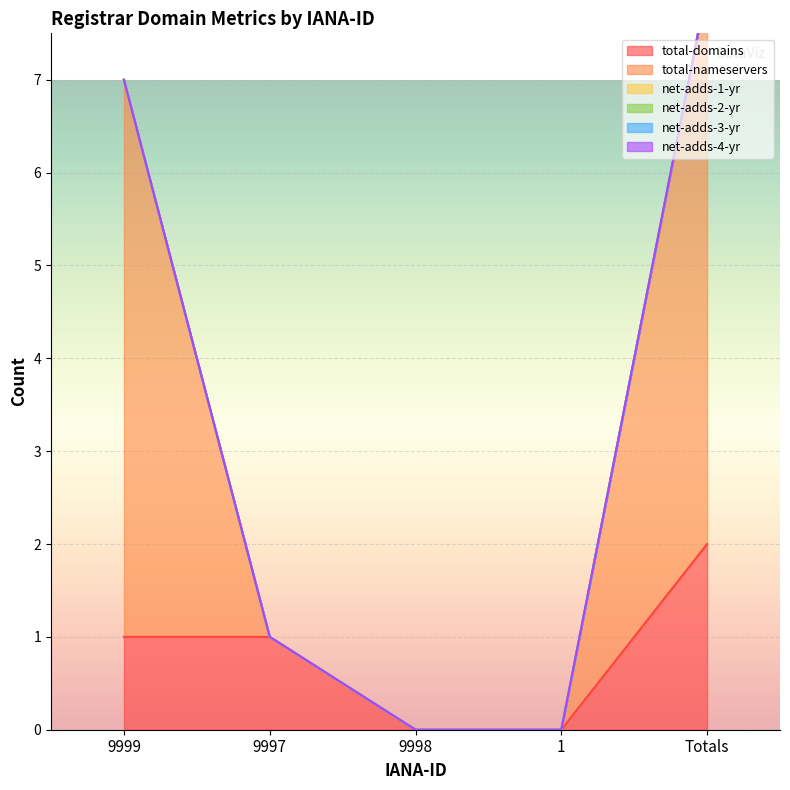

What is the greatest value displayed?

6